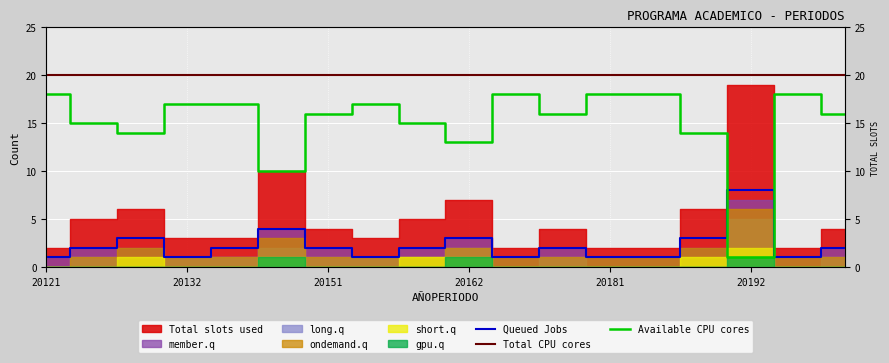

Is the value of Available CPU cores at 12 greater than the value of Queued Jobs at 20181?

Yes